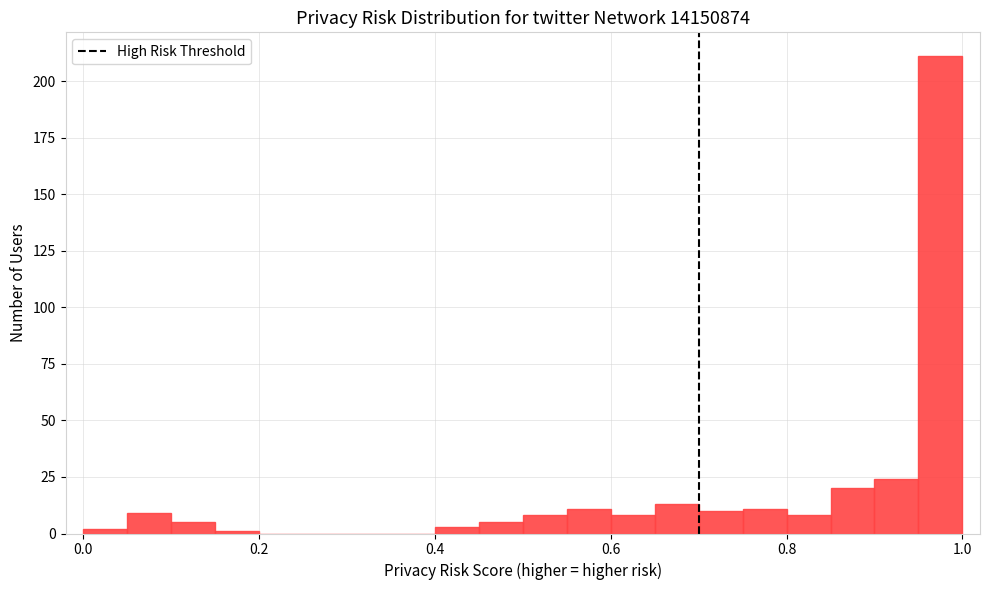

Around what value on the x-axis is the tallest bar? Give the approximate position of its centre, as read against the axis.

0.98